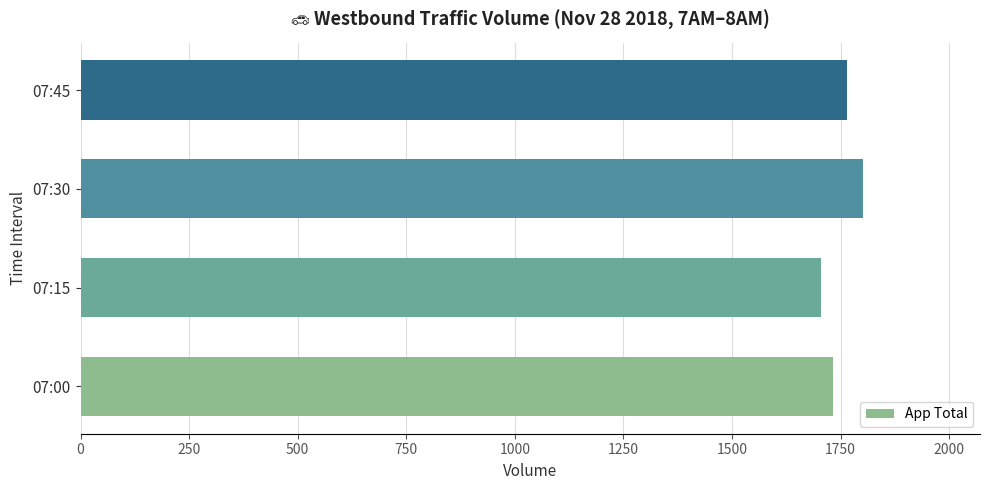

True or false: the data shows 388 at 07:45.

False